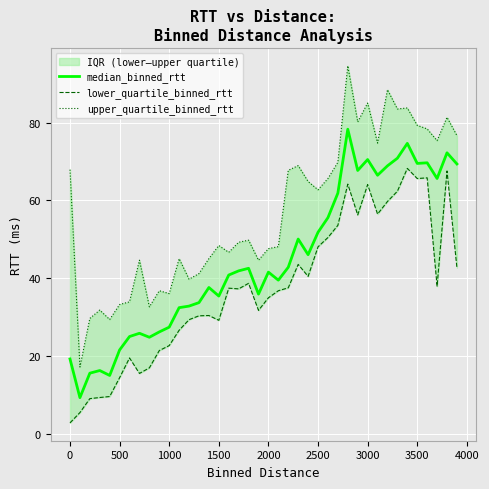

Reading left to right, what are all the values shown in this chart?

median_binned_rtt: 19.3	9.4	15.7	16.3	15.1	21.6	25.1	25.9	24.9	26.2	27.5	32.5	32.9	33.8	37.6	35.5	40.8	41.9	42.6	36.0	41.6	39.5	42.8	50.1	46.1	51.8	55.6	61.9	78.3	67.7	70.5	66.5	68.9	70.8	74.6	69.5	69.7	65.6	72.2	69.4
lower_quartile_binned_rtt: 2.9	5.5	9.1	9.4	9.7	14.5	19.6	15.6	17.0	21.5	22.7	26.7	29.4	30.4	30.5	29.2	37.5	37.3	38.7	31.8	35.0	36.8	37.6	43.6	40.5	48.1	50.5	53.6	64.2	56.3	64.1	56.5	59.7	62.4	68.2	65.6	65.8	38.0	67.6	42.7
upper_quartile_binned_rtt: 67.9	17.2	29.7	31.8	29.4	33.3	34.0	44.7	32.7	36.8	36.1	45.0	39.8	41.2	45.1	48.4	46.7	49.3	49.8	44.6	47.6	48.1	67.7	68.9	64.8	62.7	65.6	69.8	94.6	80.1	85.0	74.7	88.4	83.5	83.7	79.3	78.4	75.3	81.3	76.6